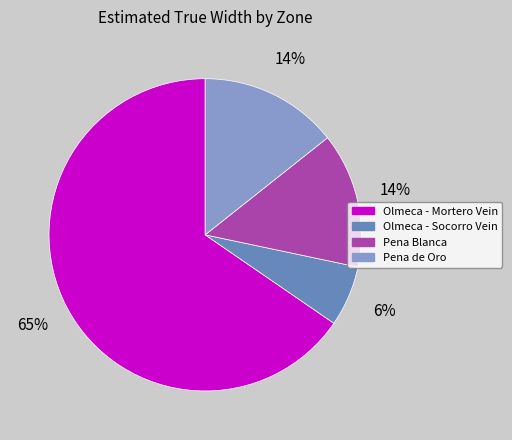

Count the number of slices in the pie.

4